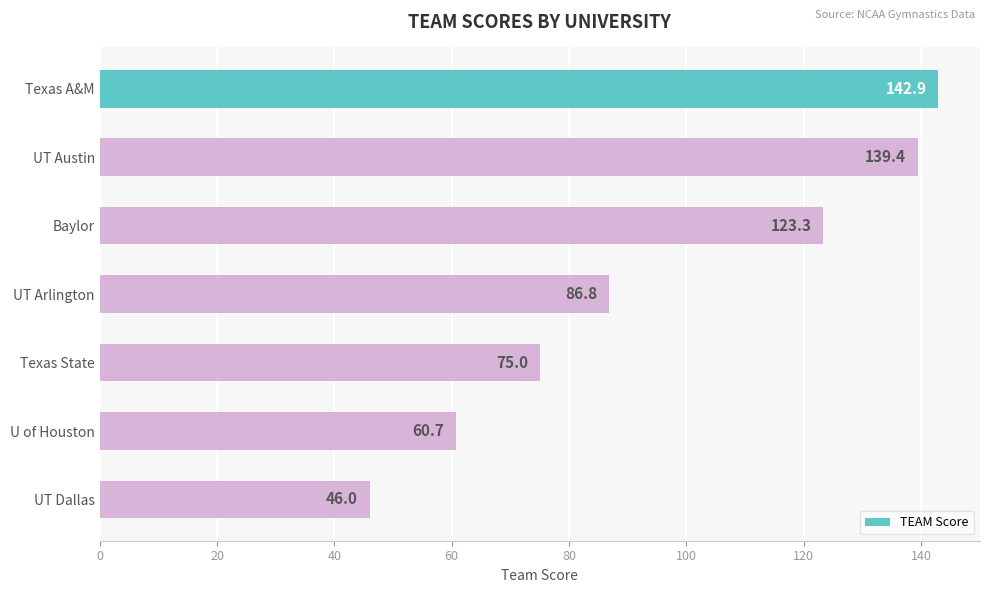

What is the difference between the maximum and minimum values?

96.9